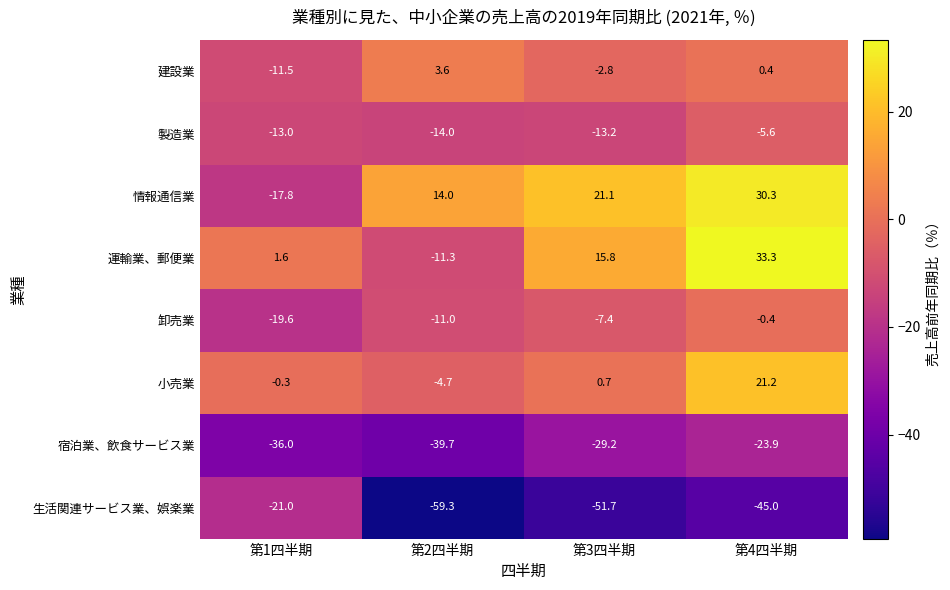

What is the difference between the maximum and second lowest values in the 卸売業 series?

10.6